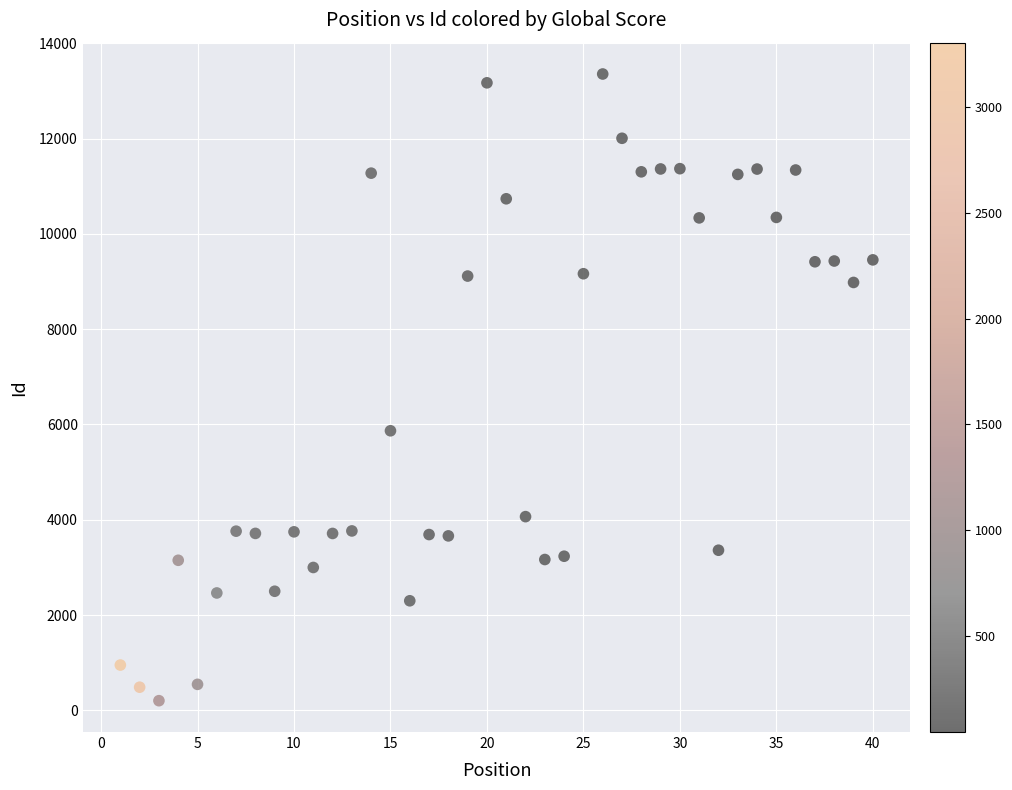

What is the range of X values (max minus min)?

39